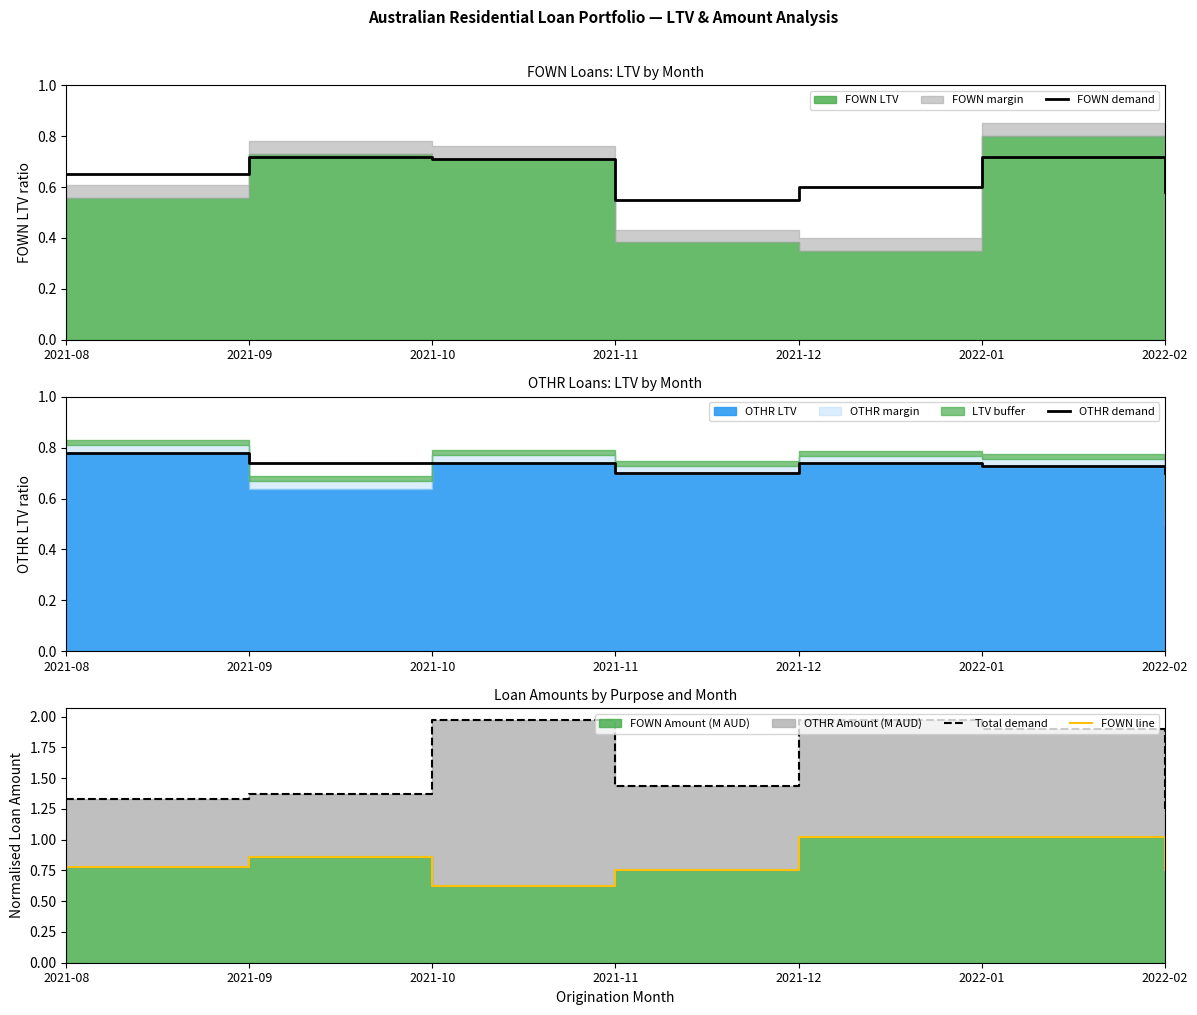

Where is FOWN demand nearest to the value 0?

2021-11